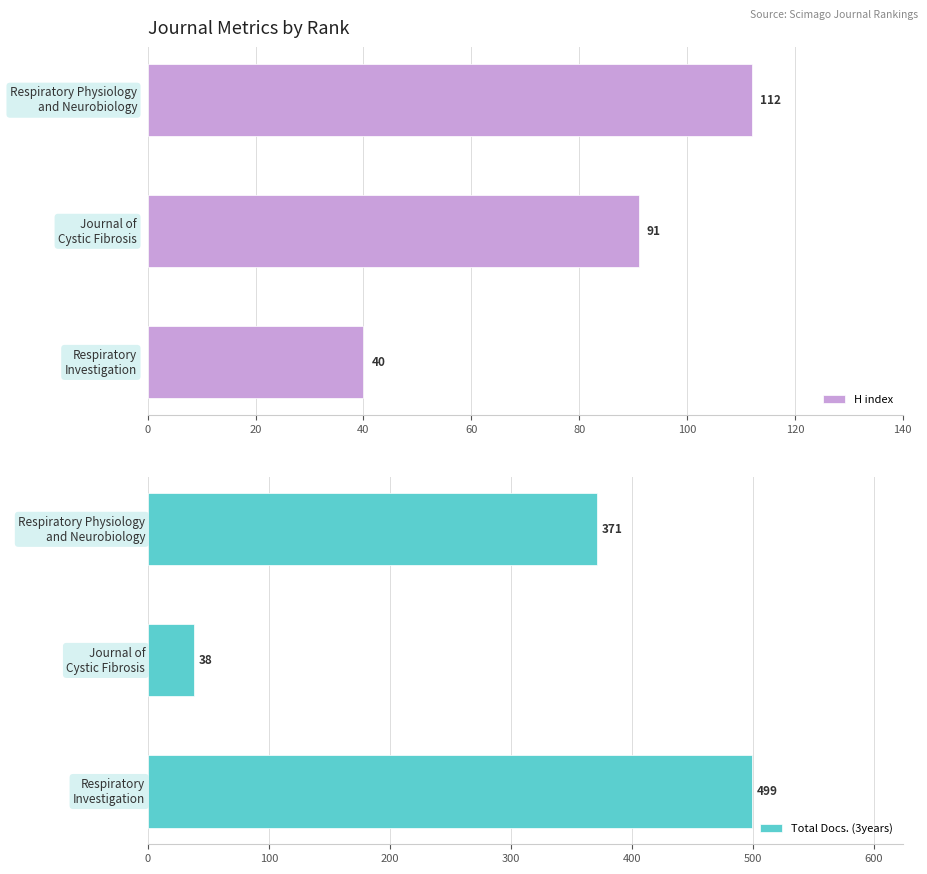

What is the maximum value shown in the chart?

499